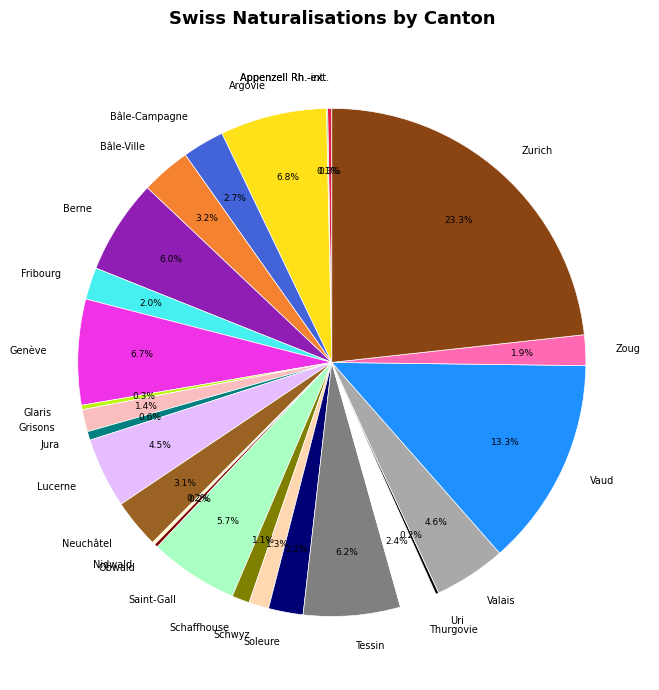

Between Argovie and Grisons, which is larger?

Argovie